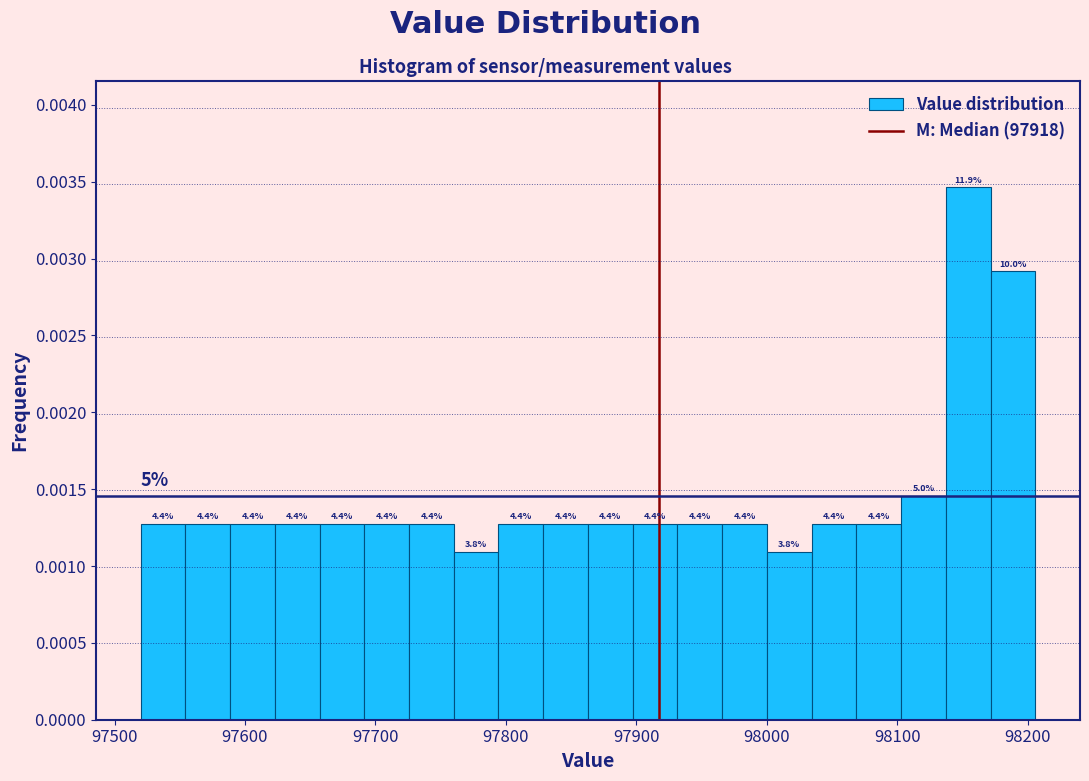

Around what value on the x-axis is the tallest bar? Give the approximate position of its centre, as read against the axis.

98150